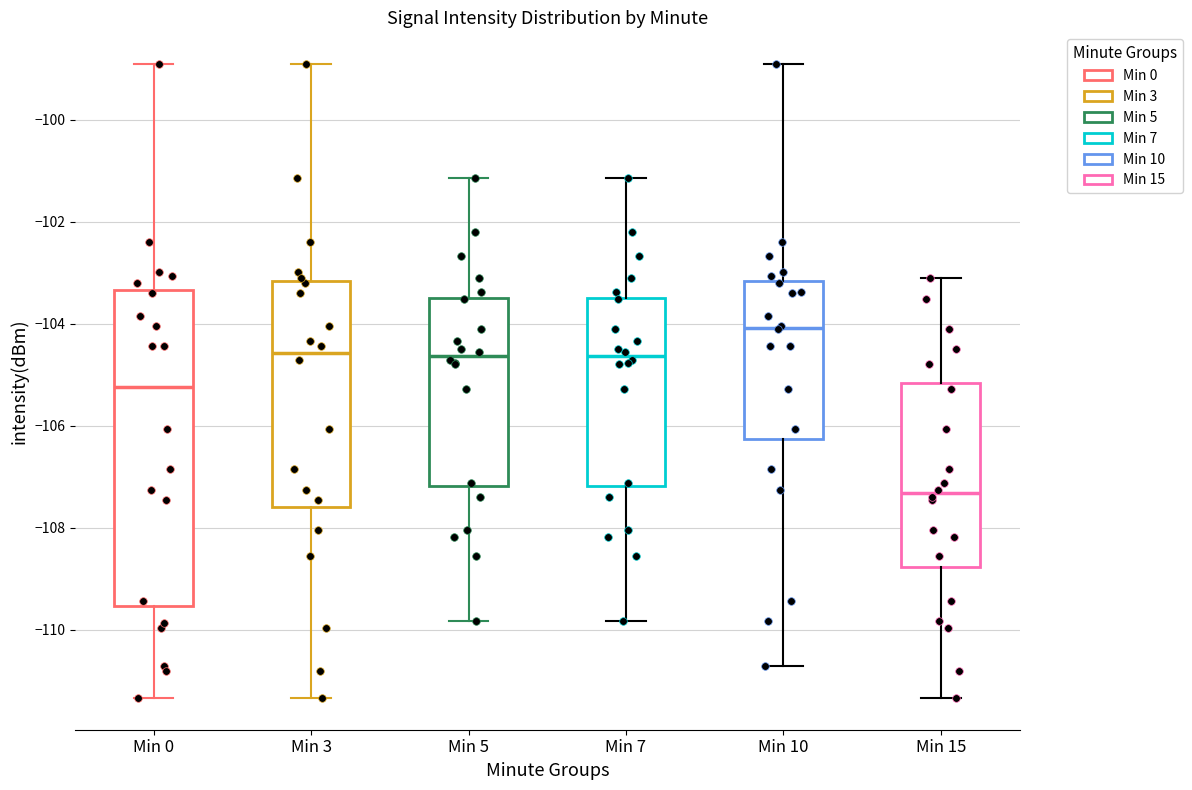

Reading left to right, transcribe this box plot: for each box, give where its median line is, the range the box spans, and where its two whiskers end, as read against the y-axis. The values are not printed on the chart, so give them approximately, as read against the axis.

Min 0: median -105.2, box -109.6 to -103.4, whiskers -111.4 to -99.0
Min 3: median -104.6, box -107.6 to -103.2, whiskers -111.4 to -99.0
Min 5: median -104.6, box -107.2 to -103.4, whiskers -109.8 to -101.2
Min 7: median -104.6, box -107.2 to -103.4, whiskers -109.8 to -101.2
Min 10: median -104.0, box -106.2 to -103.2, whiskers -110.8 to -99.0
Min 15: median -107.4, box -108.8 to -105.2, whiskers -111.4 to -103.0